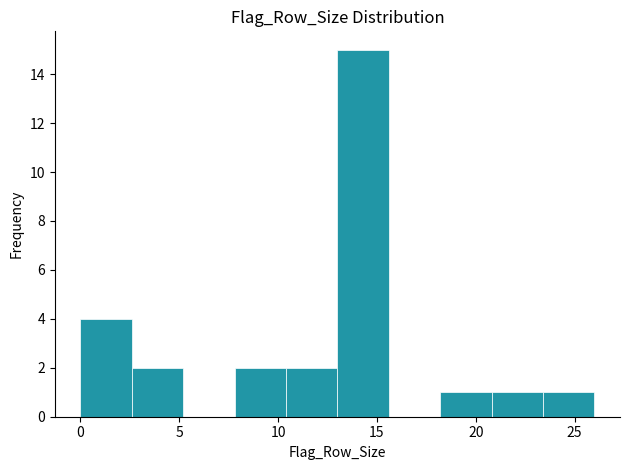

Reading left to right, transcribe this chart: for each bar, give the range it covers on the x-axis and its height. Neither the bar edges nor the heights are printed on the chart, so give them approximately, as read against the axes.

0.0 to 2.6: 4
2.6 to 5.2: 2
5.2 to 7.8: 0
7.8 to 10.4: 2
10.4 to 13.0: 2
13.0 to 15.6: 15
15.6 to 18.2: 0
18.2 to 20.8: 1
20.8 to 23.4: 1
23.4 to 26.0: 1